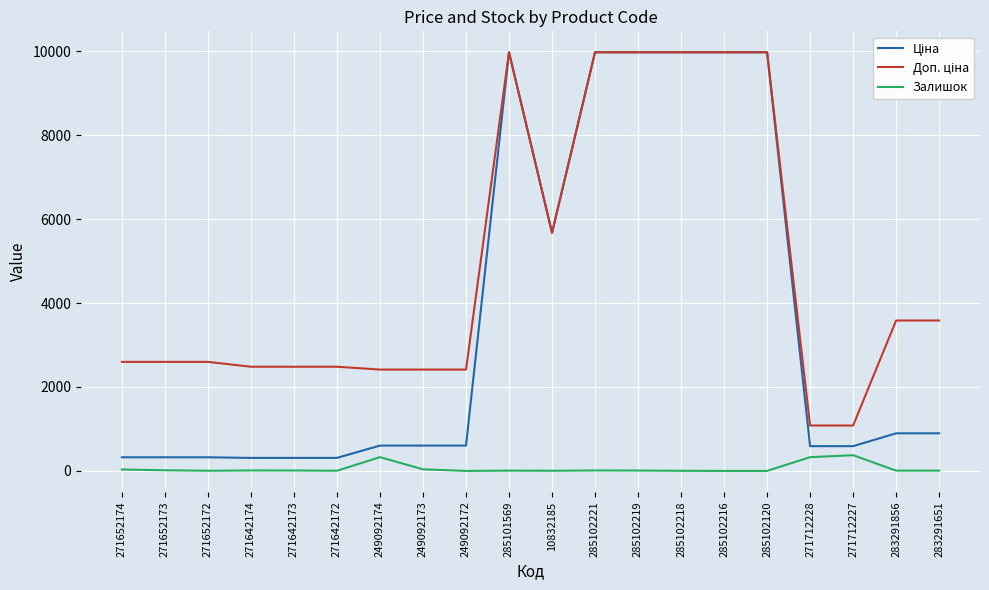

What is the total value across all series at 285102120?

19950.0